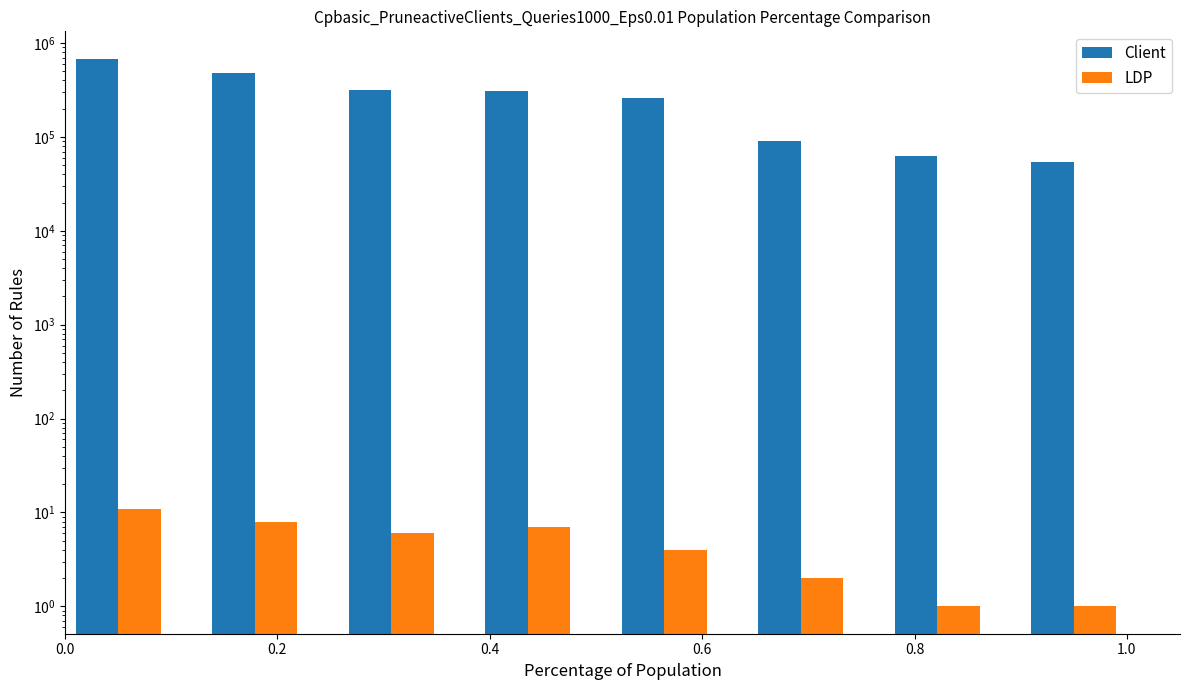

Is it true that Client equals 62062.4 at 0.8?

True